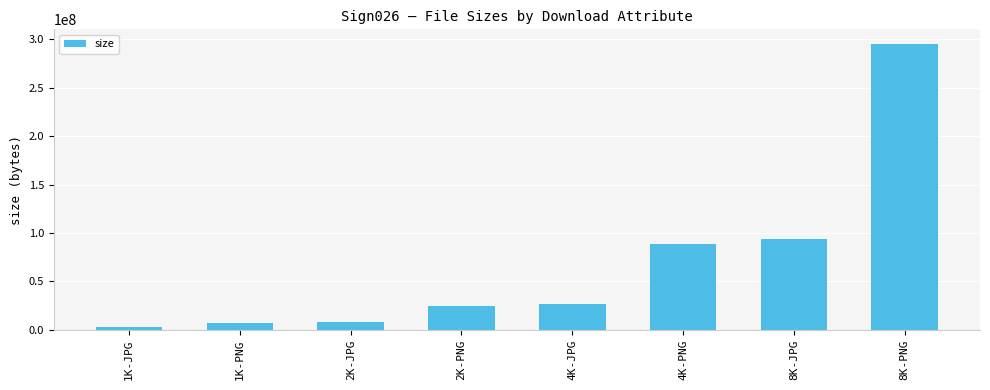

Is it true that the value at 8K-JPG is 18756045?

False